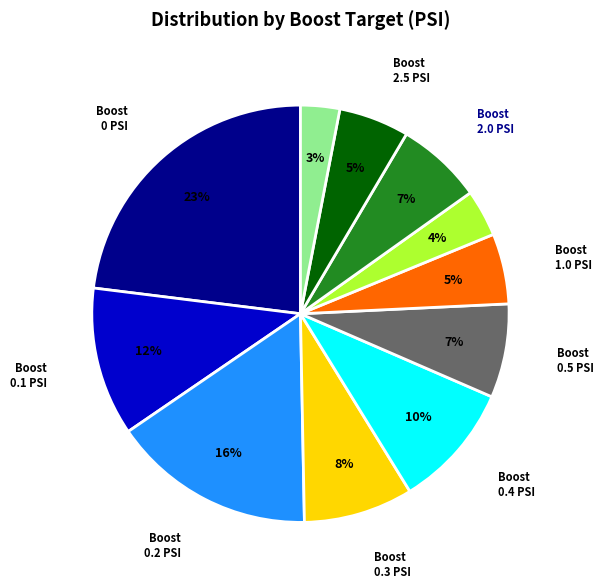

Count the number of slices in the pie.

11